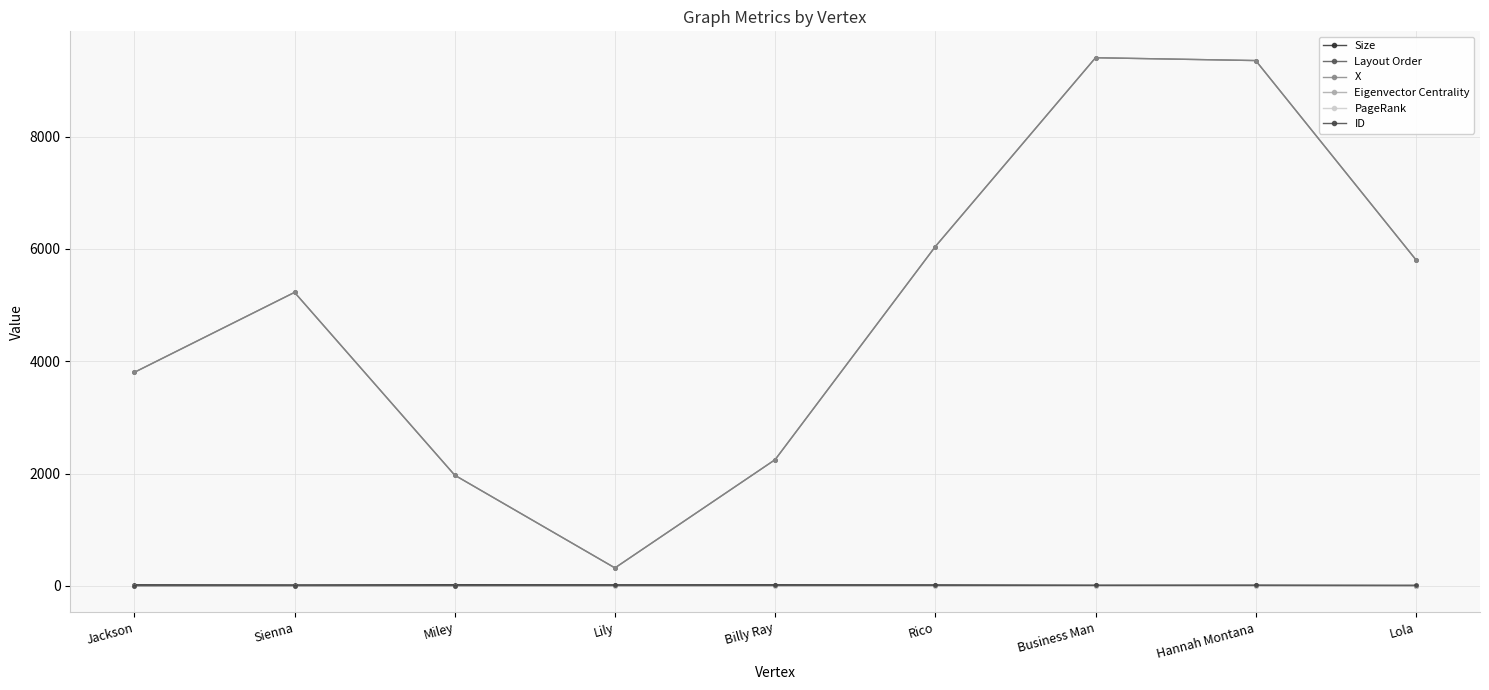

Does the chart have visible grid lines?

Yes